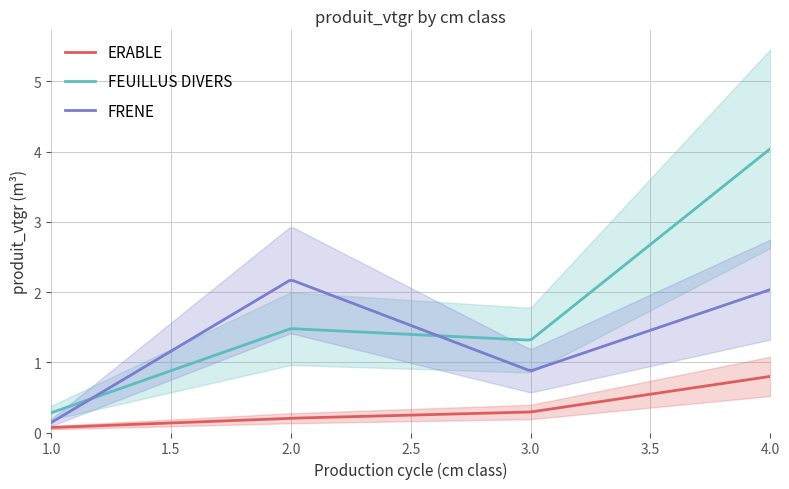

Which label corresponds to the largest value in the chart?

4